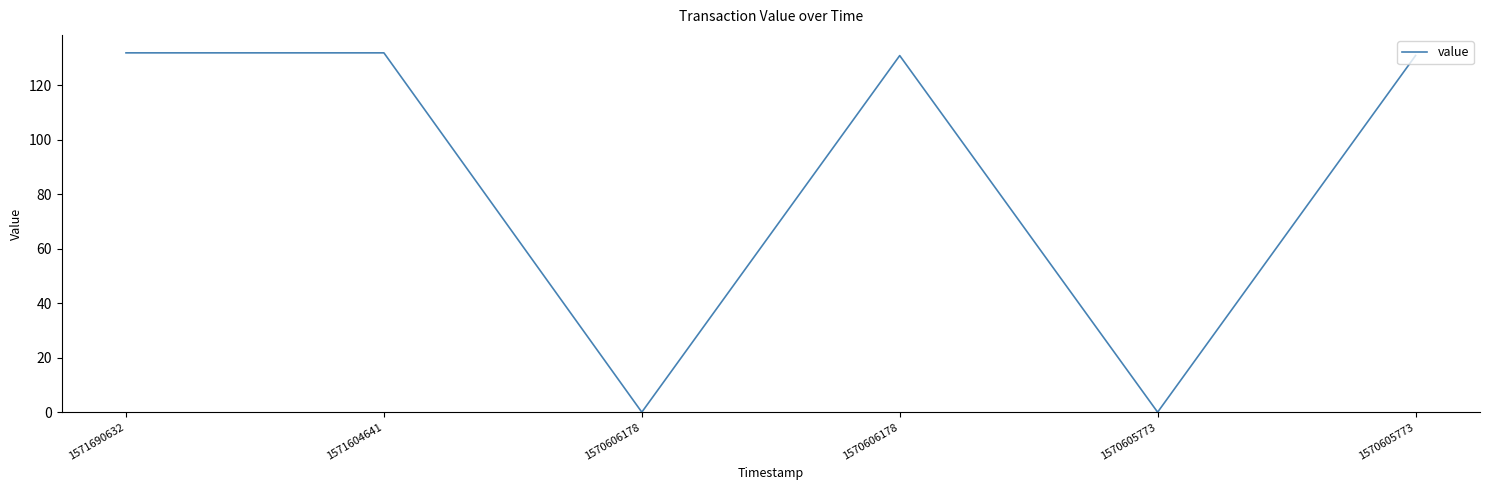

Is it true that the value at 1570605773 is 83.3?

False